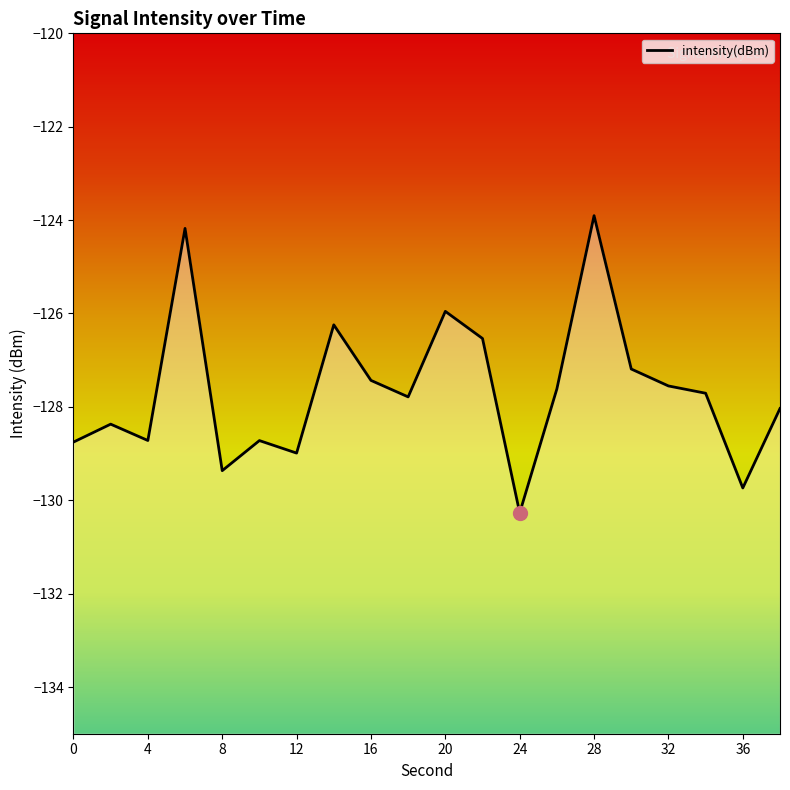

Count the number of data series in this chart.

1